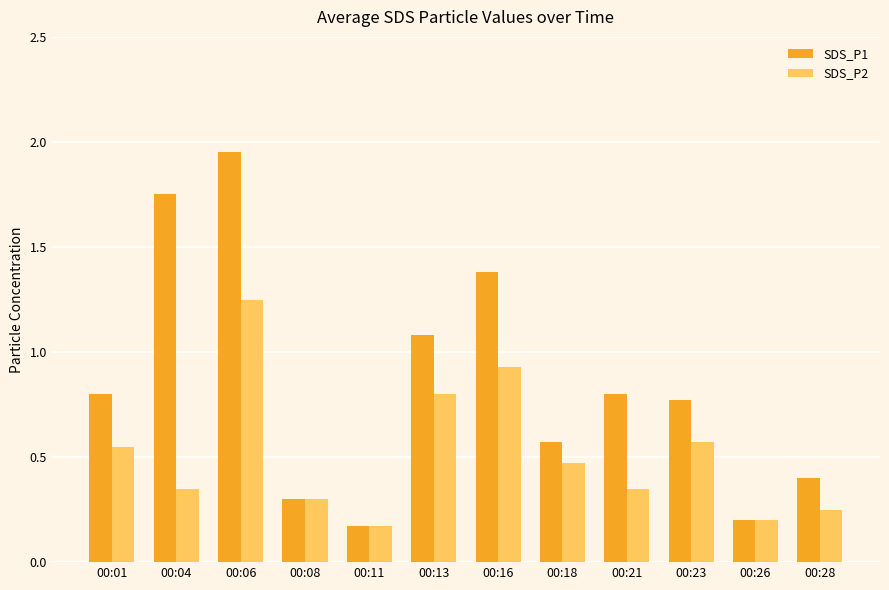

How many distinct data groups are displayed?

2